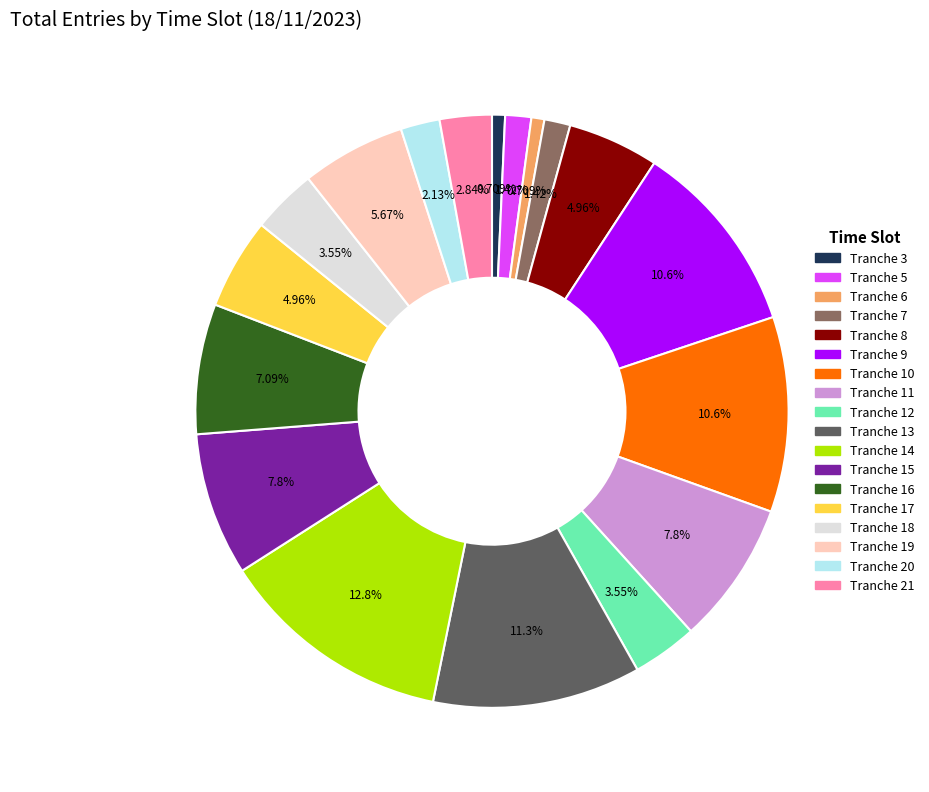

Is there a majority slice in this chart?

No